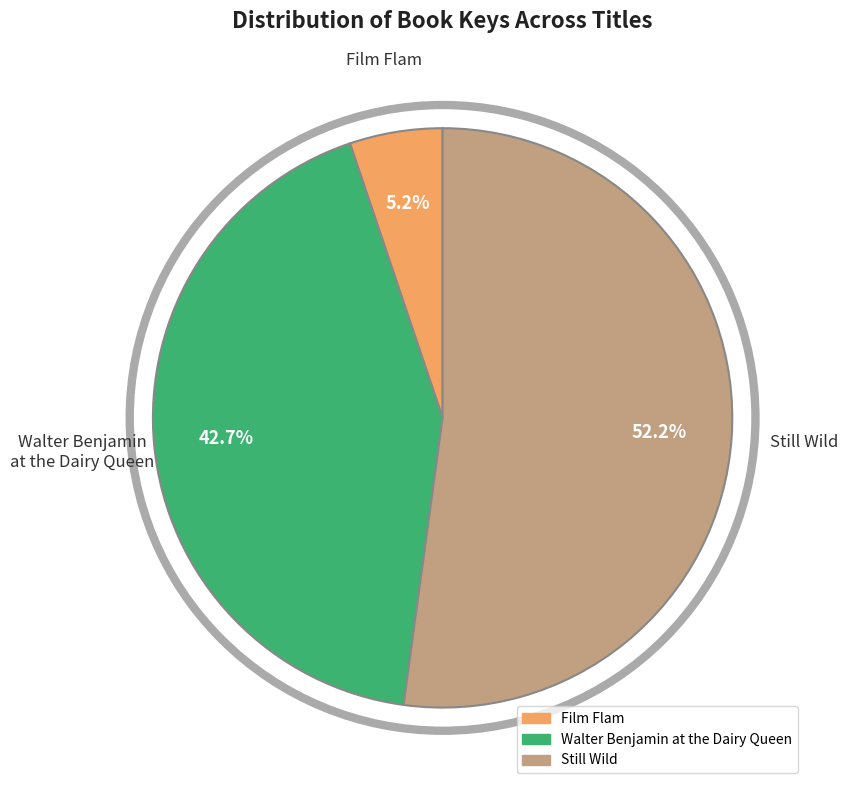

Does any single category account for the majority?

Yes